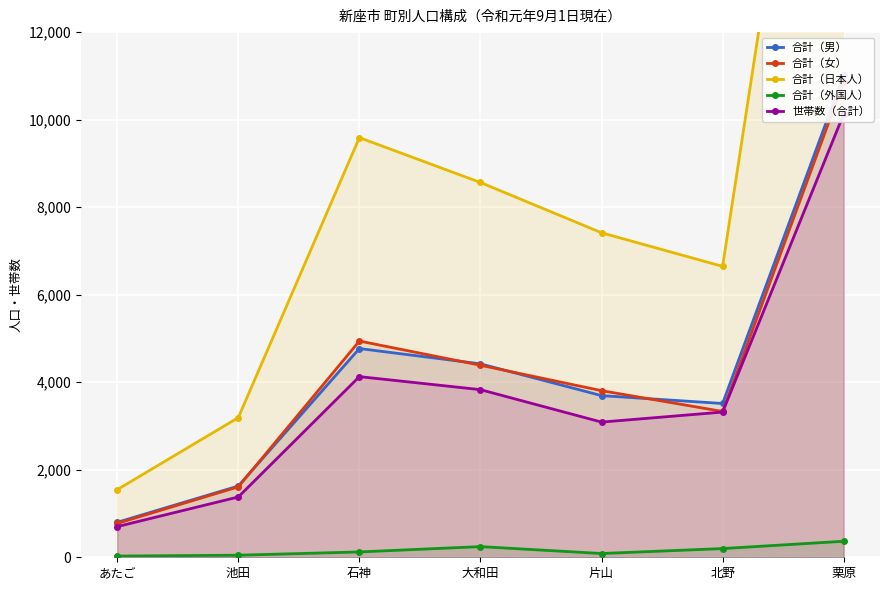

Which series changed the most between 池田 and 大和田?

合計（日本人）